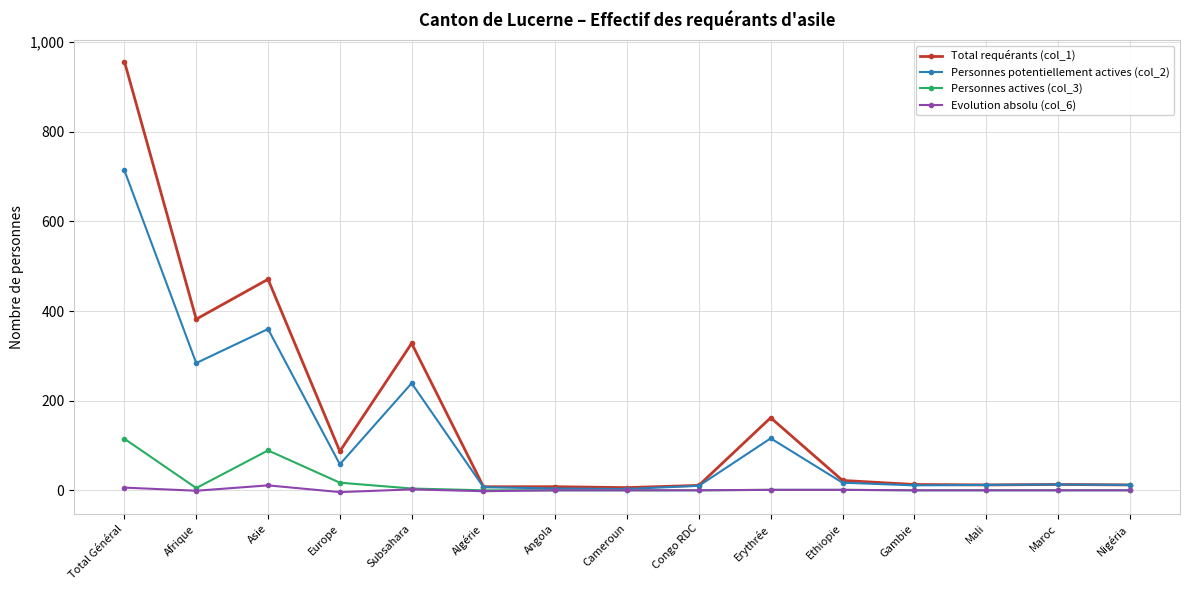

At how many categories does at least one series exceed 262?

4